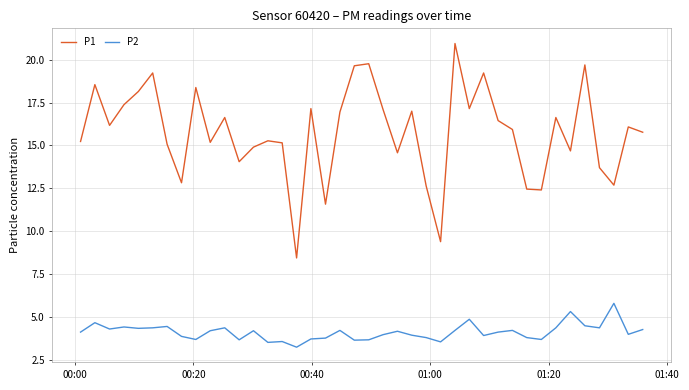

What is the minimum value shown in the chart?

3.2